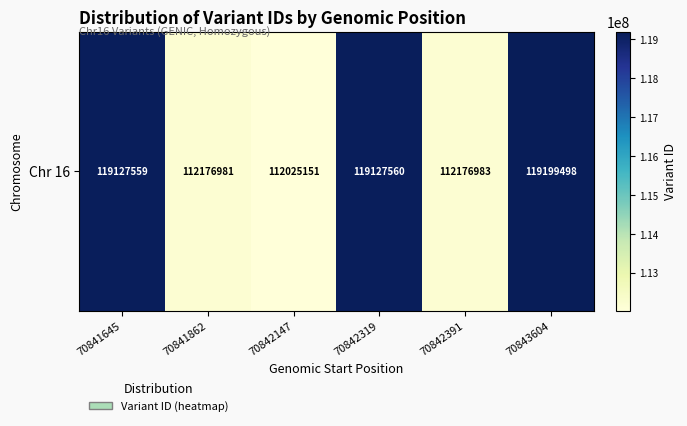

At which label does the data first exceed 119127559?

70842319